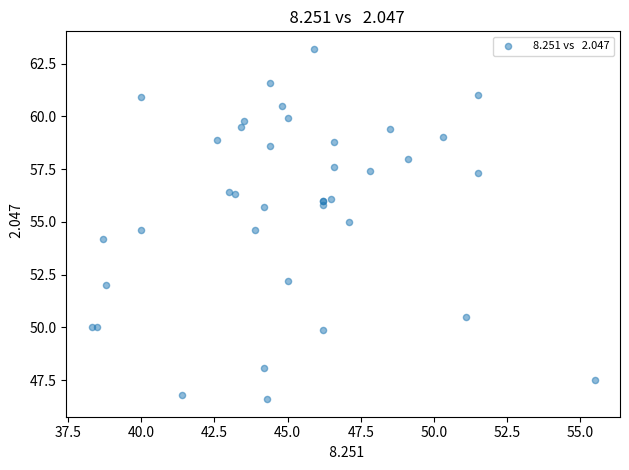

What Y value in the scatter plot is closest to 54?

54.2